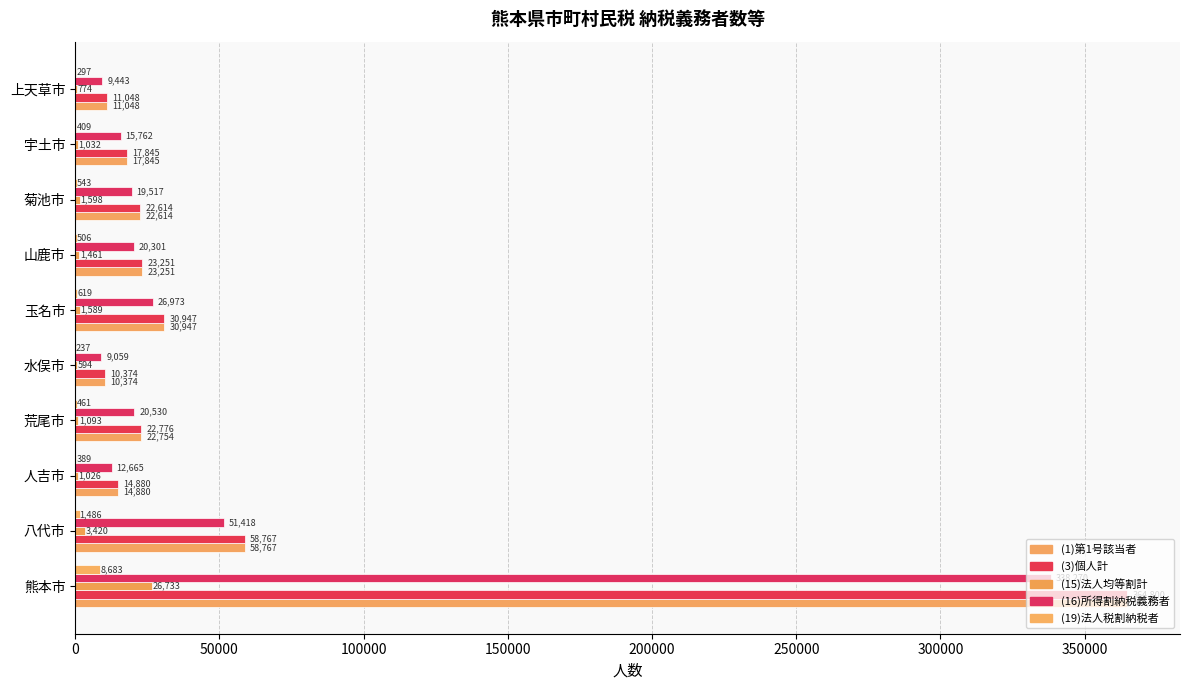

How many data points does each series have?

10